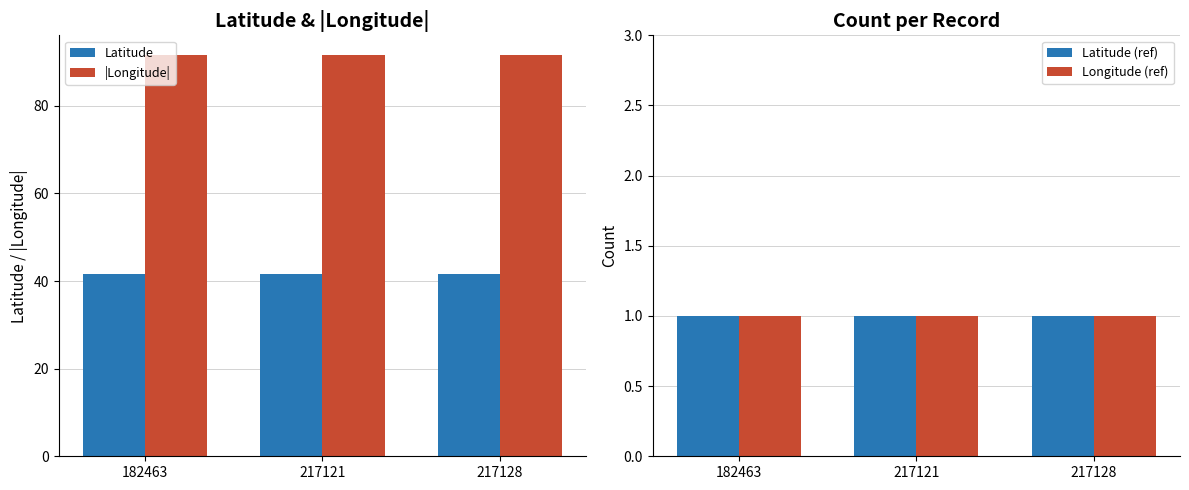

Count the number of categories in the chart.

3